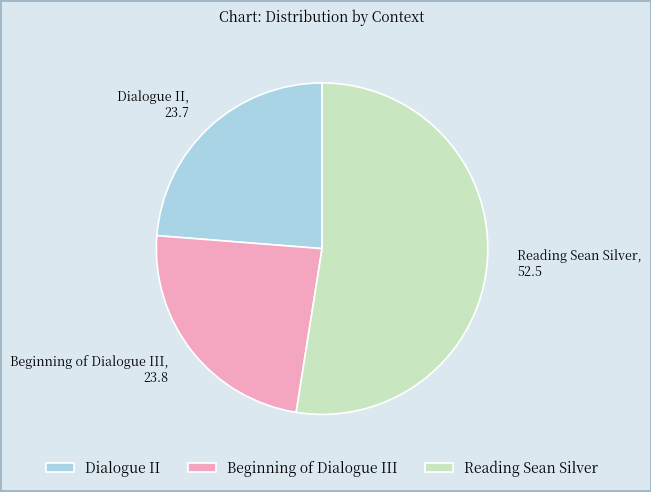

Count the number of slices in the pie.

3